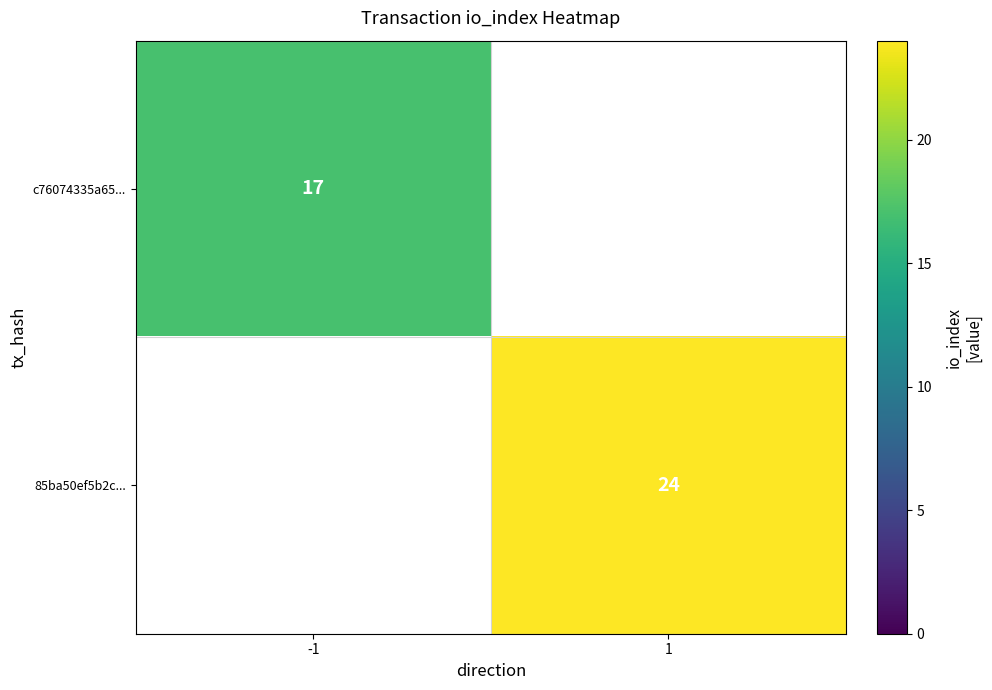

The value of c76074335a65... at -1 is 17. True or false?

True